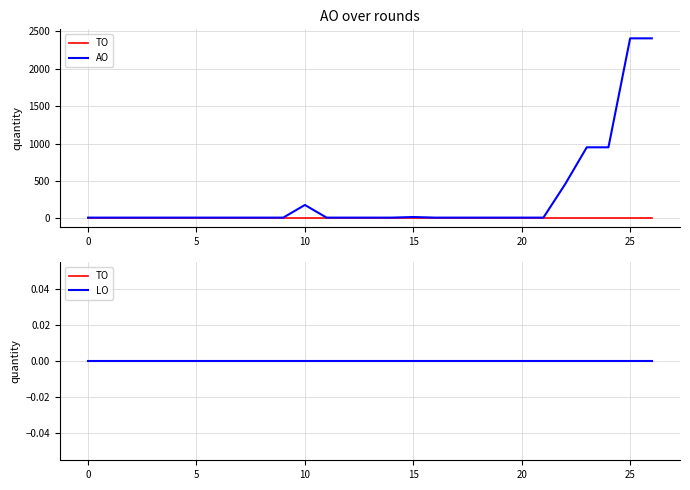

True or false: LO and AO cross at least once.

False